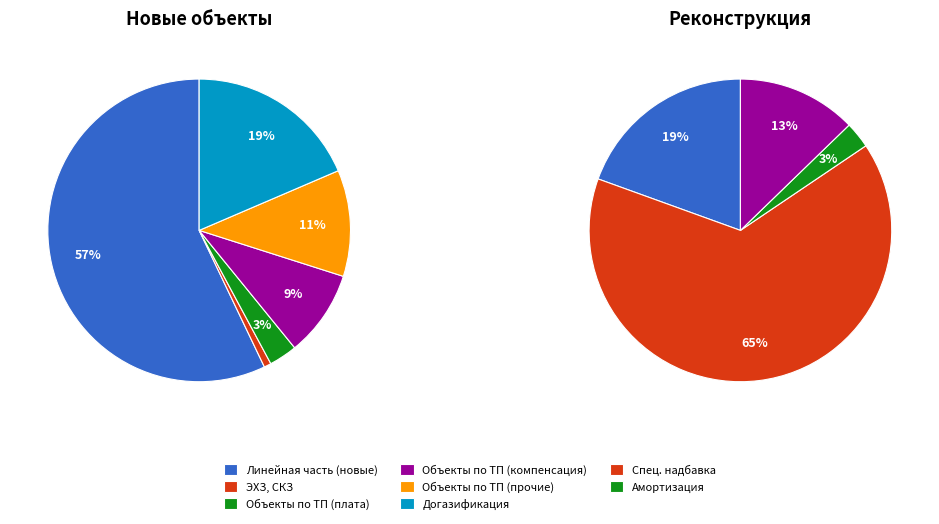

Which category has the biggest portion of the pie?

Линейная часть (газопроводы) новые